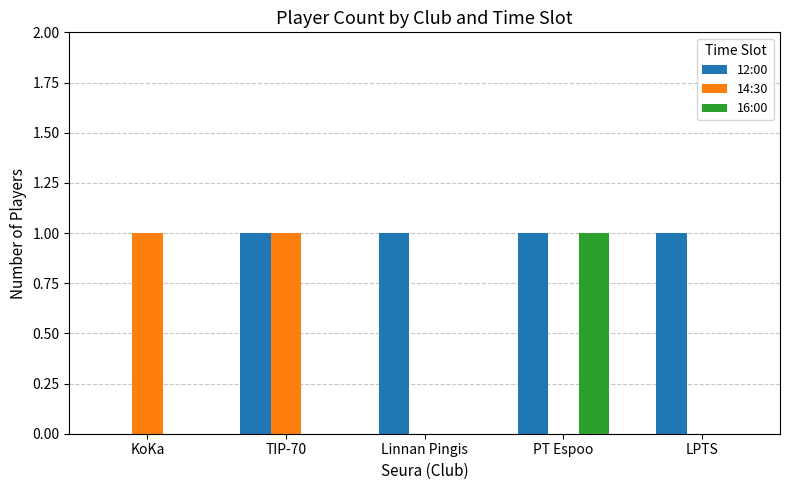

True or false: 12:00 has a value of 1 at TIP-70.

True